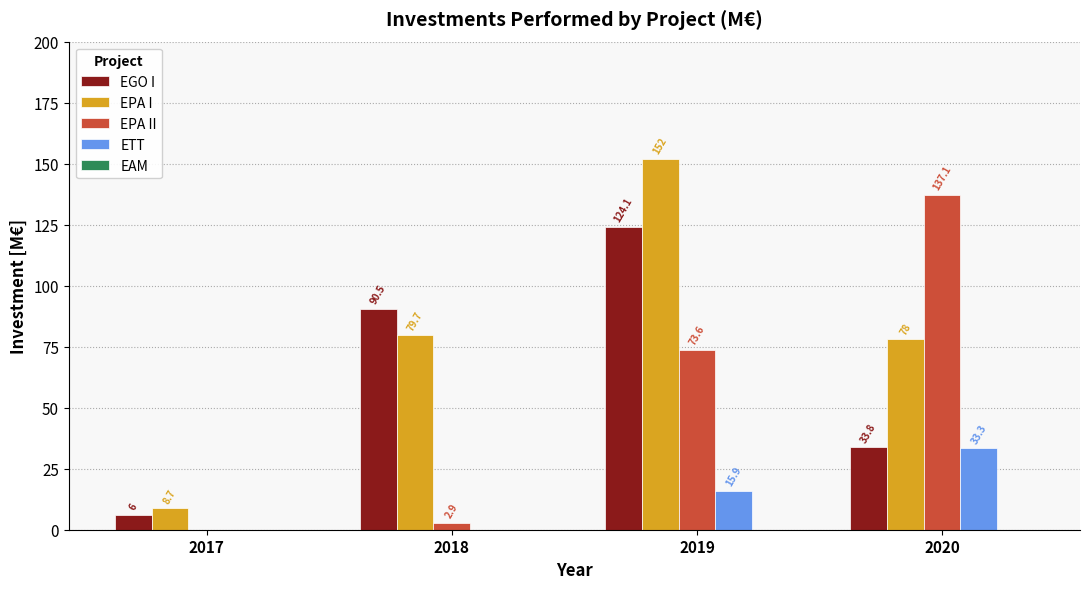

Where does the EPA I series first go above 79?

2018